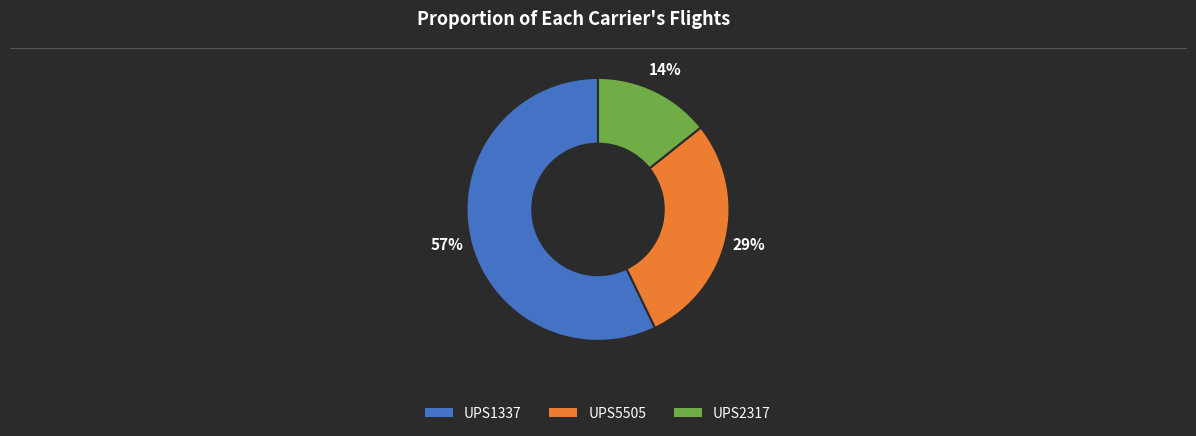

Is the sum of UPS5505 and UPS2317 greater than half?

No